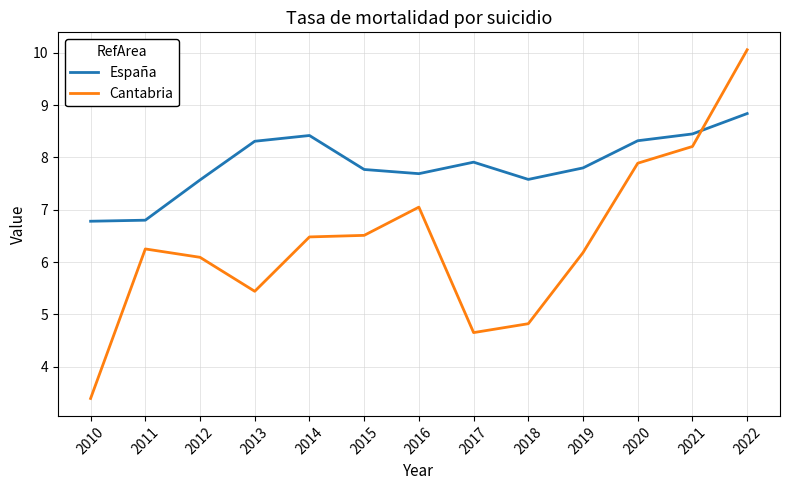

Which series has the largest total across all categories?

España